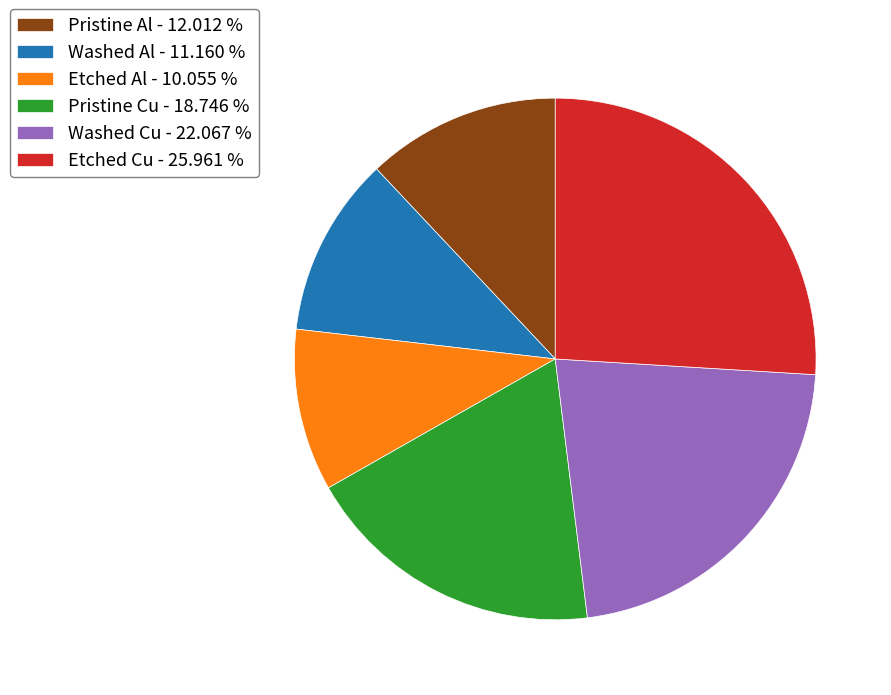

Approximately how many times larger is the value at Etched Al compared to Pristine Cu?

0.5